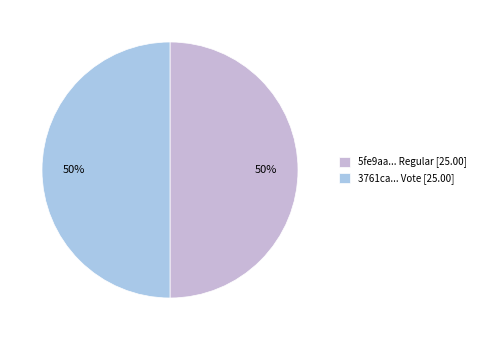

What is the smallest slice in the pie chart?

Regular (io_index=0)